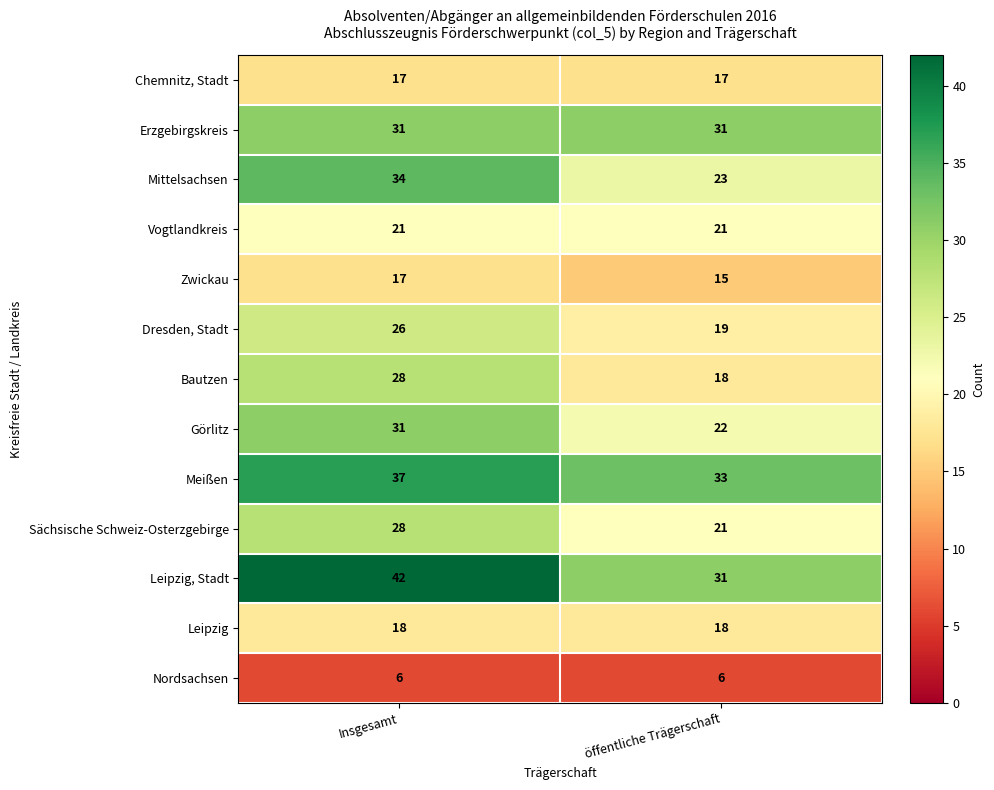

What is the difference between the Mittelsachsen values at öffentliche Trägerschaft and Insgesamt?

11